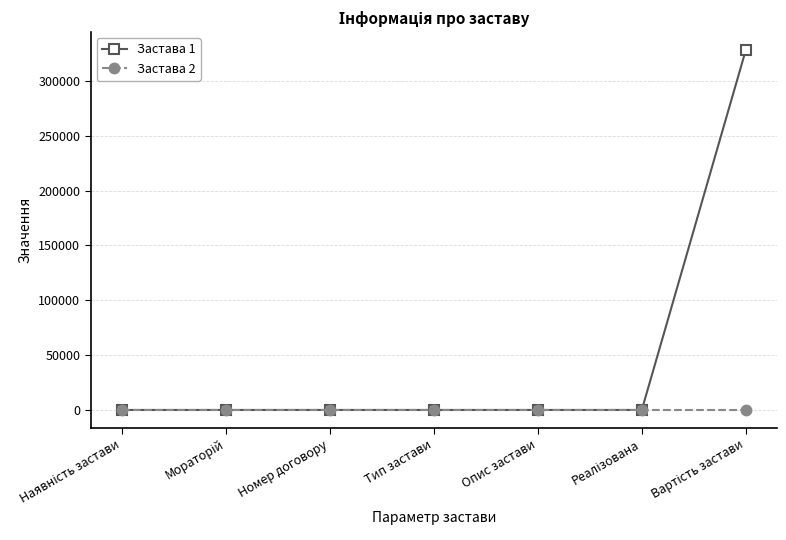

Which series has the widest spread of values?

Застава 1